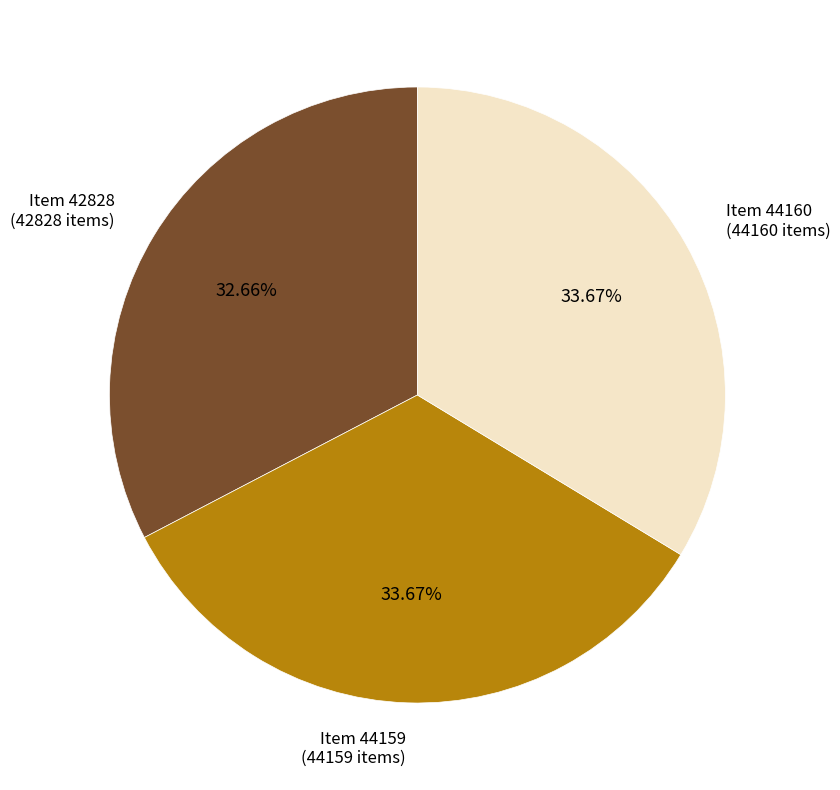

Do Item 42828 and Item 44160 together represent more than half of the pie?

Yes